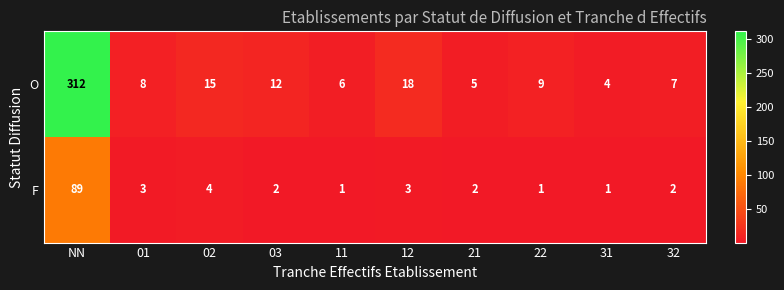

Rank the series at 21 from lowest to highest value.

F, O